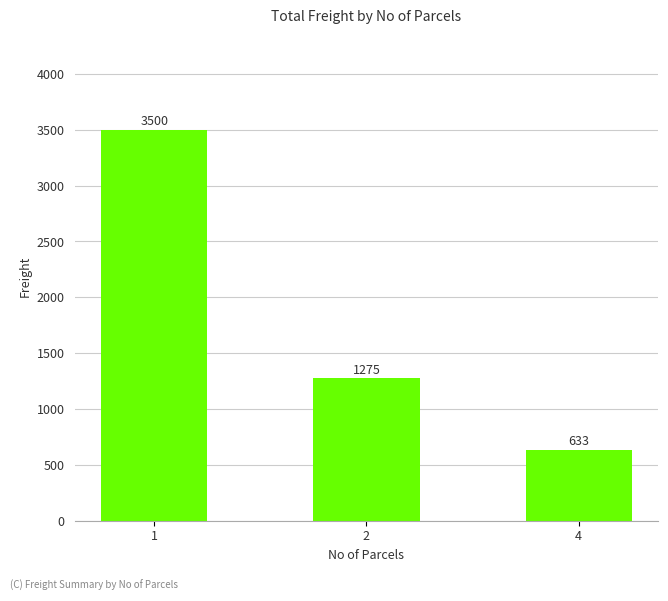

Approximately how many times larger is the value at 1 compared to 4?

5.5